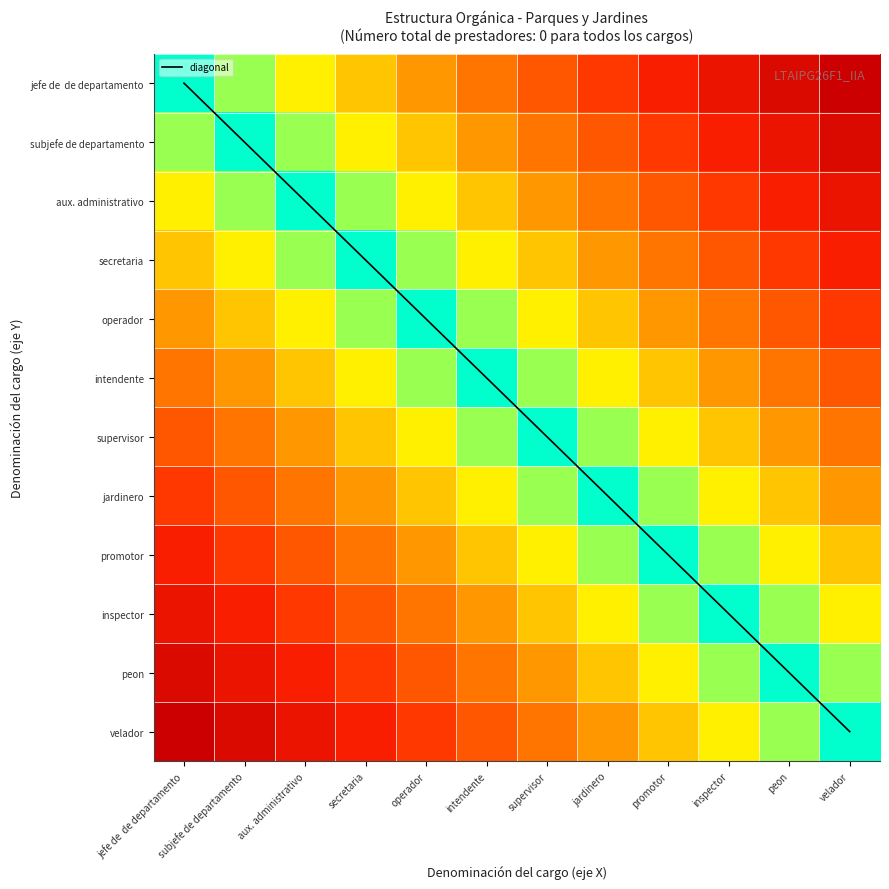

Which series has the largest total across all categories?

diagonal